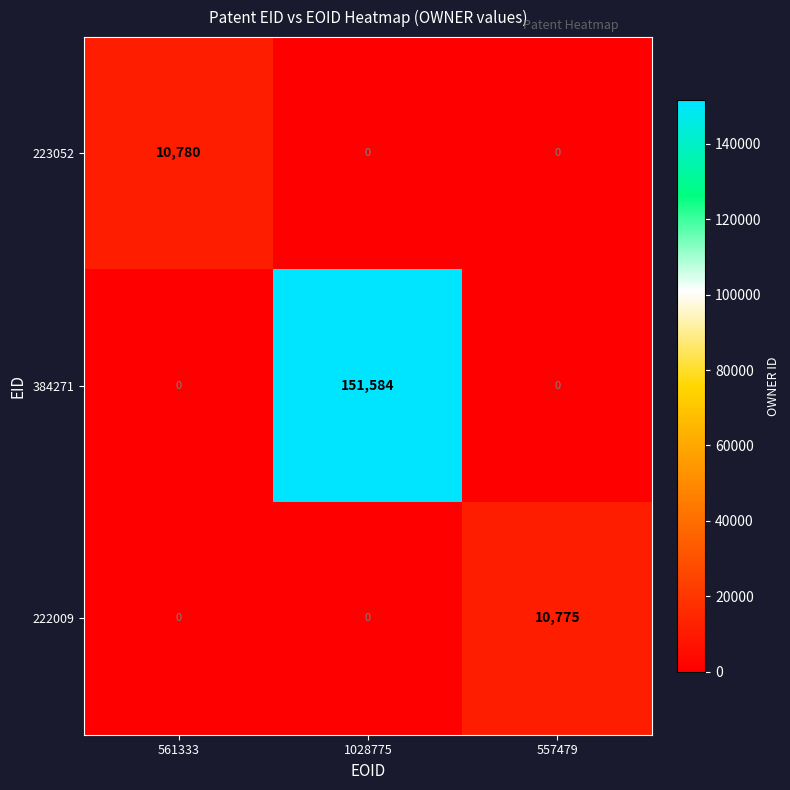

What is the sum of all 222009 values?

10775